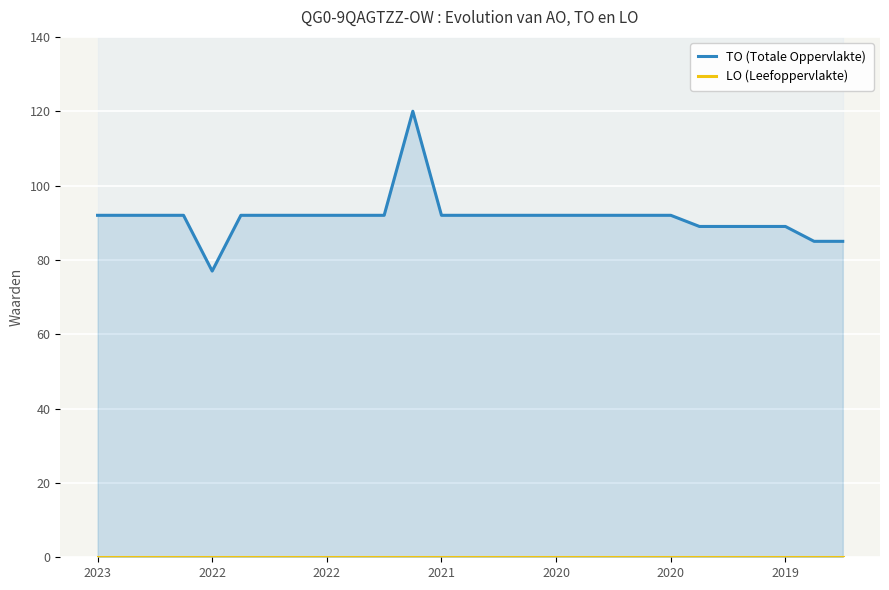

True or false: TO (Totale Oppervlakte) and LO (Leefoppervlakte) cross at least once.

False